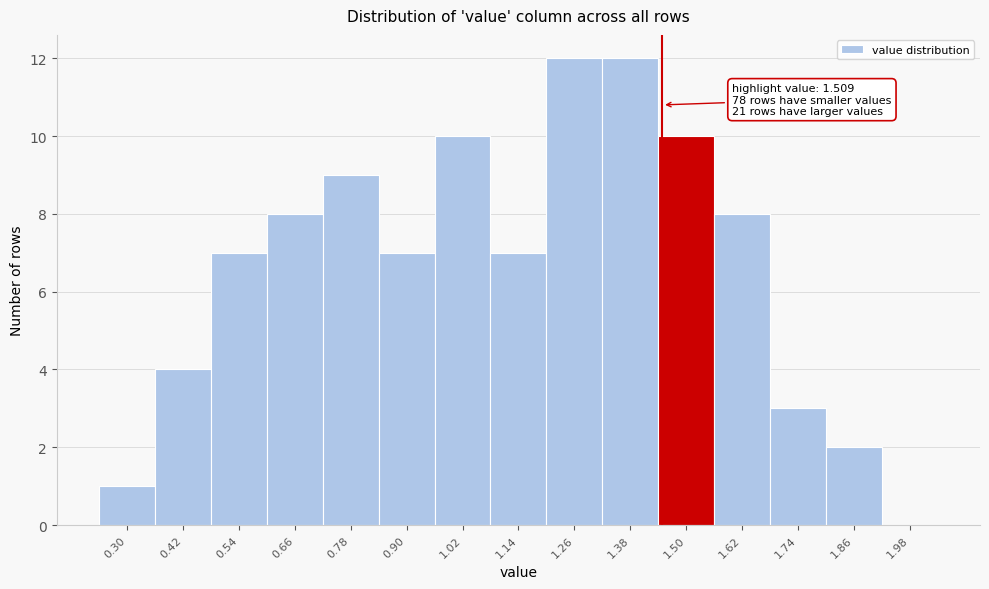

Reading right to left, what are all the values shown in this chart?

1.98=0	1.86=2	1.74=3	1.62=8	1.50=10	1.38=12	1.26=12	1.14=7	1.02=10	0.90=7	0.78=9	0.66=8	0.54=7	0.42=4	0.30=1